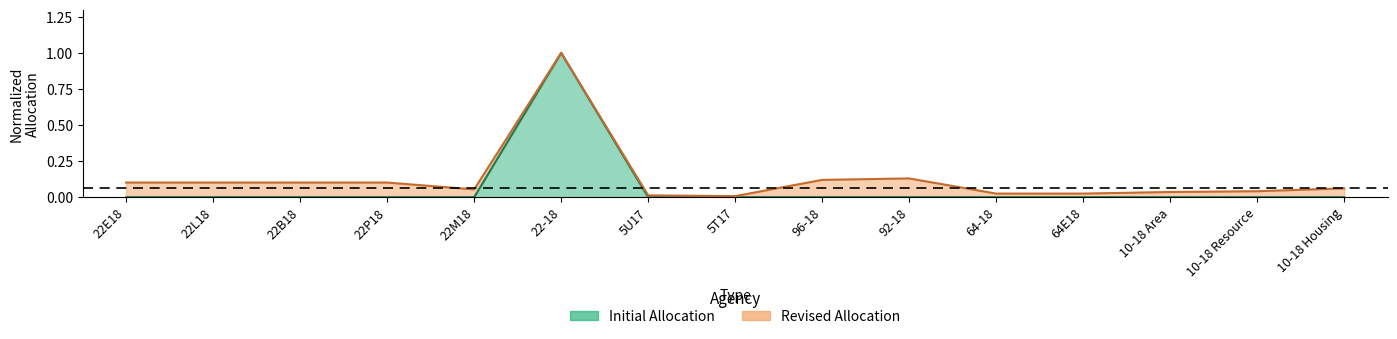

List the labels in order of value, smallest first.

22E18, 22L18, 22B18, 22P18, 22M18, 5U17, 5T17, 96-18, 92-18, 64-18, 64E18, 10-18 Area, 10-18 Resource, 10-18 Housing, 22-18